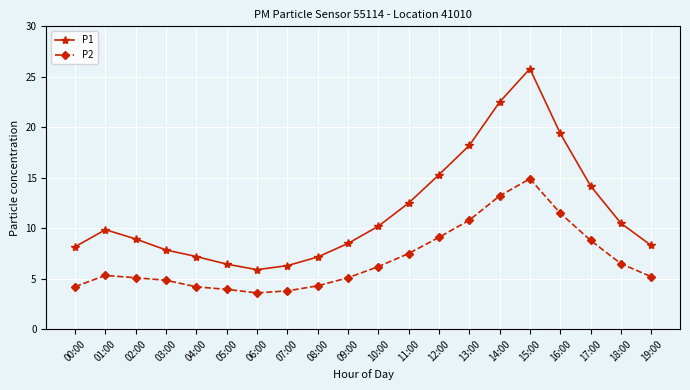

What is the difference between the highest and lowest values at 06:00?

2.3